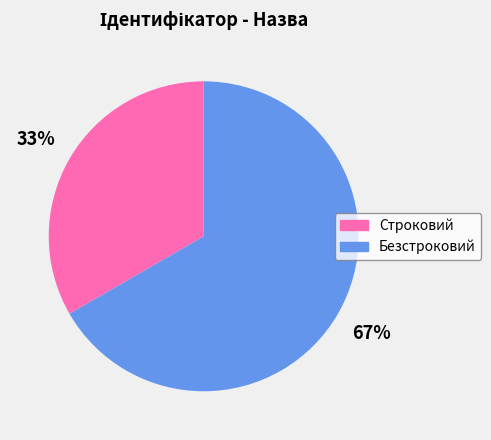

Rank the categories by value from lowest to highest.

Строковий, Безстроковий